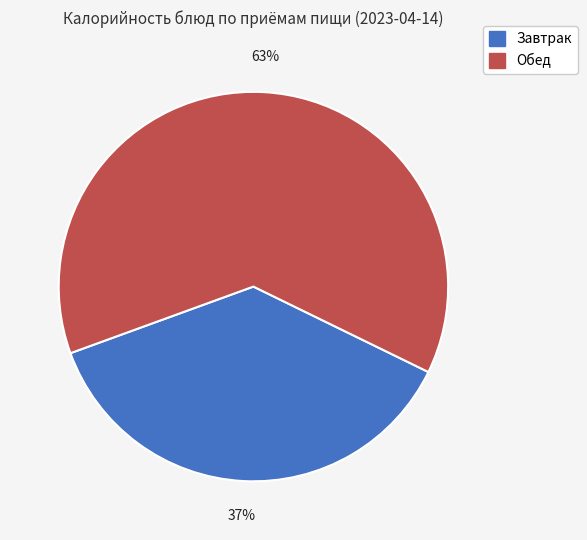

To the nearest percent, what is the difference between the largest and smallest slice percentages?

26%